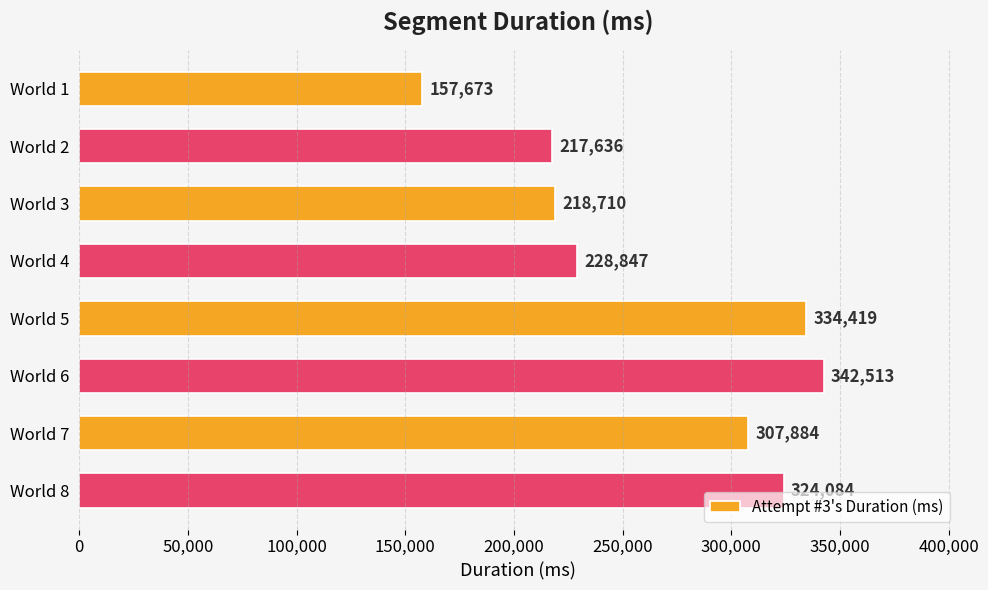

What is the value of the 3rd bar from the top?

218710